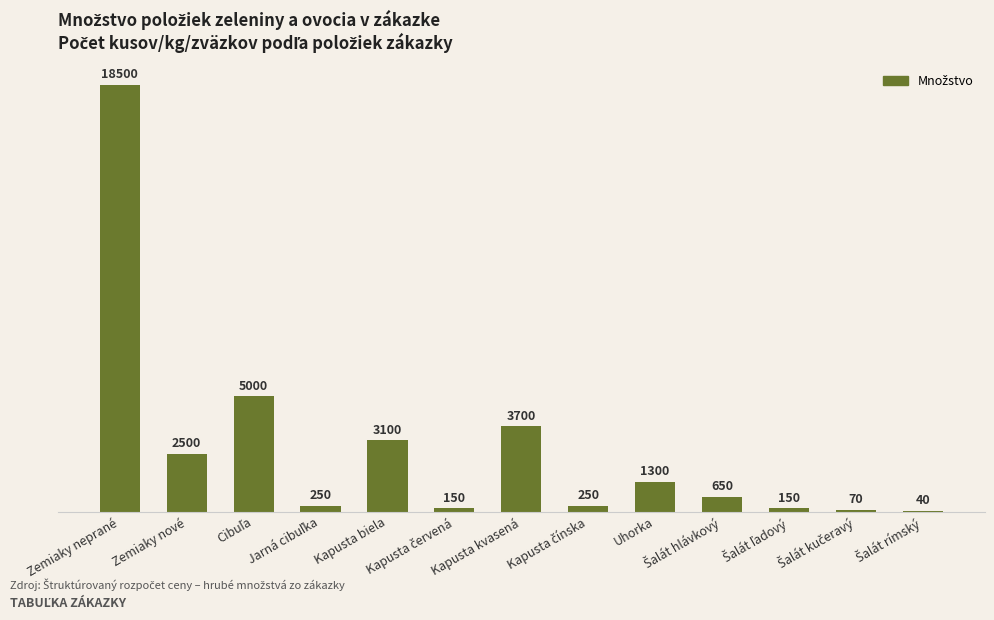

What is the average value?

2743